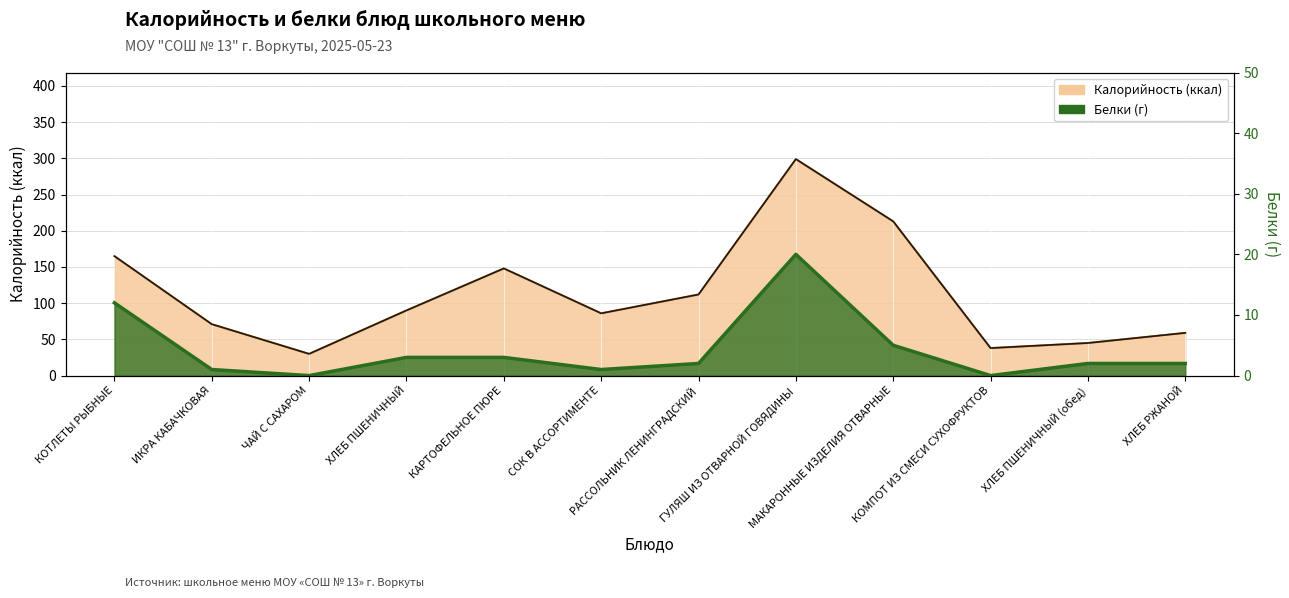

What is the label of the 8th point from the left?

ГУЛЯШ ИЗ ОТВАРНОЙ ГОВЯДИНЫ